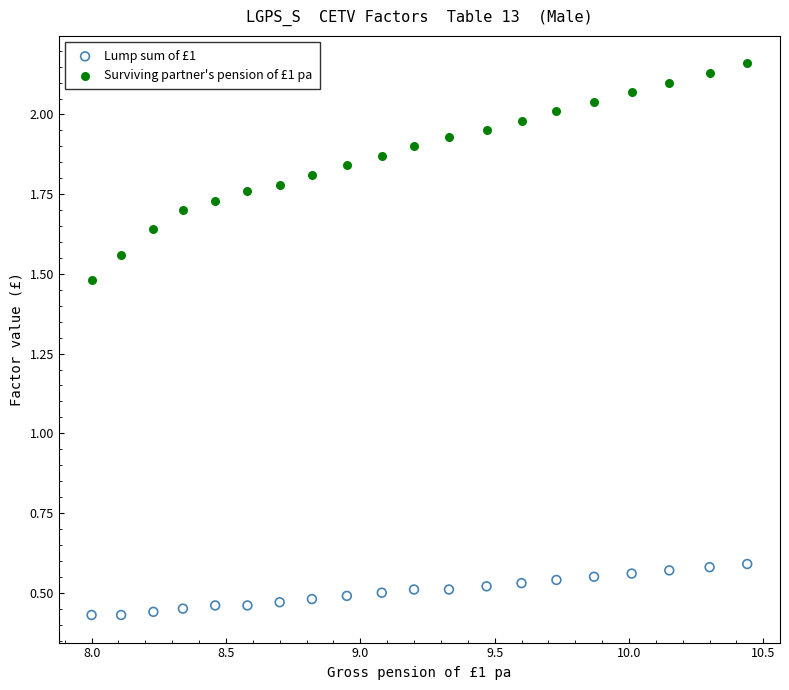

Across all data points, what is the range of X values (max minus min)?

2.4